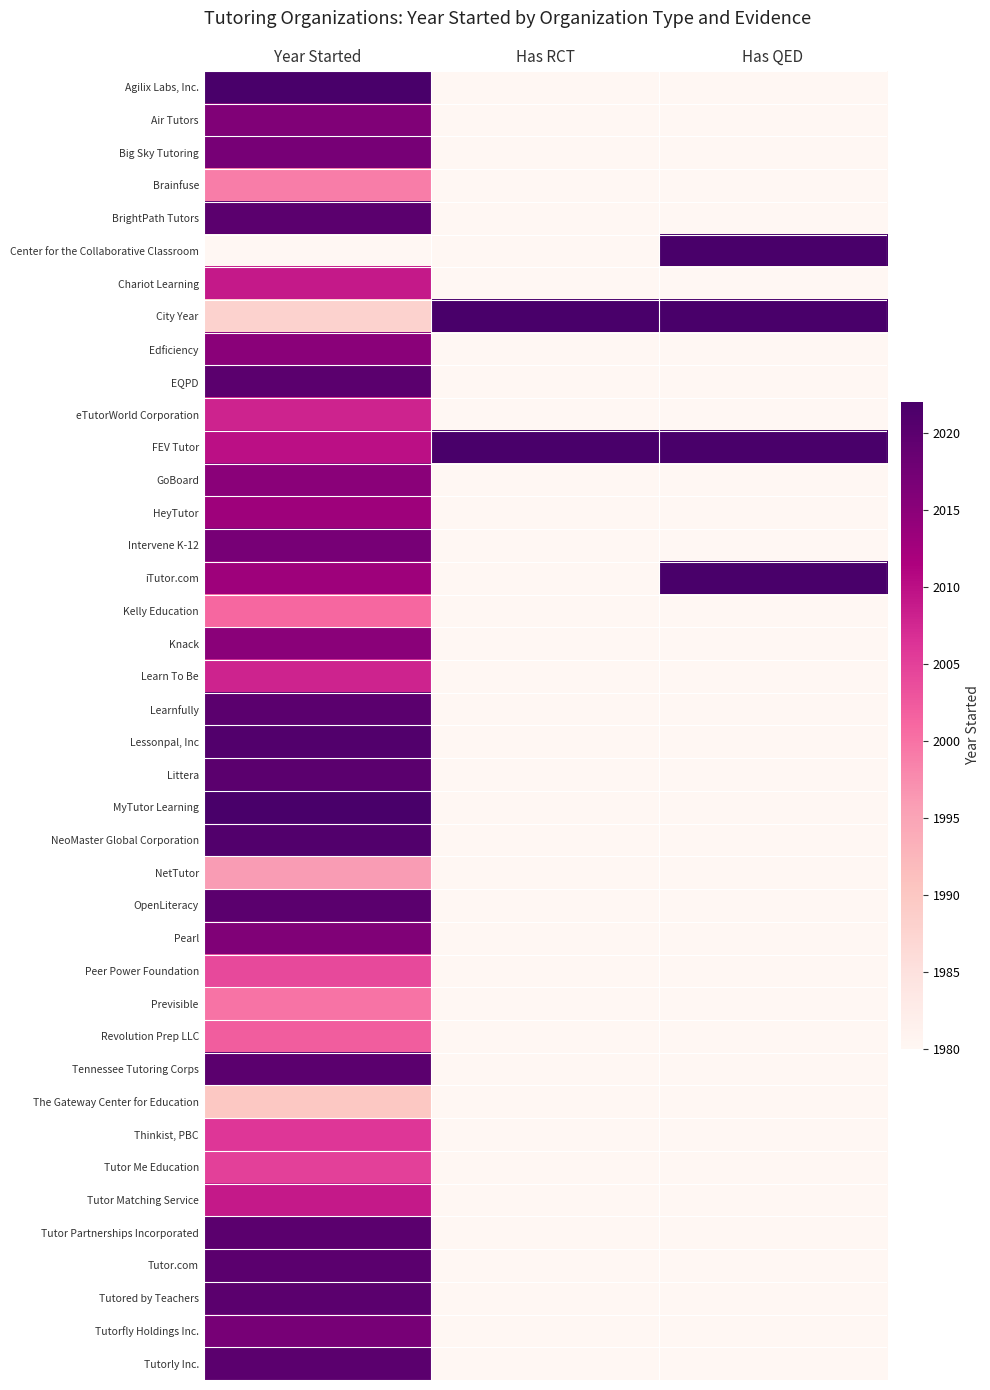

Reading left to right, list all the values displayed in this chart.

Agilix Labs, Inc.: Year Started=2022	Has RCT=1980	Has QED=1980
Air Tutors: Year Started=2016	Has RCT=1980	Has QED=1980
Big Sky Tutoring: Year Started=2017	Has RCT=1980	Has QED=1980
Brainfuse: Year Started=1999	Has RCT=1980	Has QED=1980
BrightPath Tutors: Year Started=2020	Has RCT=1980	Has QED=1980
Center for the Collaborative Classroom: Year Started=1980	Has RCT=1980	Has QED=2022
Chariot Learning: Year Started=2009	Has RCT=1980	Has QED=1980
City Year: Year Started=1988	Has RCT=2022	Has QED=2022
Edficiency: Year Started=2015	Has RCT=1980	Has QED=1980
EQPD: Year Started=2020	Has RCT=1980	Has QED=1980
eTutorWorld Corporation: Year Started=2008	Has RCT=1980	Has QED=1980
FEV Tutor: Year Started=2010	Has RCT=2022	Has QED=2022
GoBoard: Year Started=2015	Has RCT=1980	Has QED=1980
HeyTutor: Year Started=2013	Has RCT=1980	Has QED=1980
Intervene K-12: Year Started=2017	Has RCT=1980	Has QED=1980
iTutor.com: Year Started=2013	Has RCT=1980	Has QED=2022
Kelly Education: Year Started=2001	Has RCT=1980	Has QED=1980
Knack: Year Started=2015	Has RCT=1980	Has QED=1980
Learn To Be: Year Started=2008	Has RCT=1980	Has QED=1980
Learnfully: Year Started=2020	Has RCT=1980	Has QED=1980
Lessonpal, Inc: Year Started=2021	Has RCT=1980	Has QED=1980
Littera: Year Started=2020	Has RCT=1980	Has QED=1980
MyTutor Learning: Year Started=2022	Has RCT=1980	Has QED=1980
NeoMaster Global Corporation: Year Started=2021	Has RCT=1980	Has QED=1980
NetTutor: Year Started=1996	Has RCT=1980	Has QED=1980
OpenLiteracy: Year Started=2020	Has RCT=1980	Has QED=1980
Pearl: Year Started=2016	Has RCT=1980	Has QED=1980
Peer Power Foundation: Year Started=2004	Has RCT=1980	Has QED=1980
Previsible: Year Started=2000	Has RCT=1980	Has QED=1980
Revolution Prep LLC: Year Started=2002	Has RCT=1980	Has QED=1980
Tennessee Tutoring Corps: Year Started=2020	Has RCT=1980	Has QED=1980
The Gateway Center for Education: Year Started=1990	Has RCT=1980	Has QED=1980
Thinkist, PBC: Year Started=2006	Has RCT=1980	Has QED=1980
Tutor Me Education: Year Started=2005	Has RCT=1980	Has QED=1980
Tutor Matching Service: Year Started=2009	Has RCT=1980	Has QED=1980
Tutor Partnerships Incorporated: Year Started=2020	Has RCT=1980	Has QED=1980
Tutor.com: Year Started=2020	Has RCT=1980	Has QED=1980
Tutored by Teachers: Year Started=2020	Has RCT=1980	Has QED=1980
Tutorfly Holdings Inc.: Year Started=2017	Has RCT=1980	Has QED=1980
Tutorly Inc.: Year Started=2020	Has RCT=1980	Has QED=1980